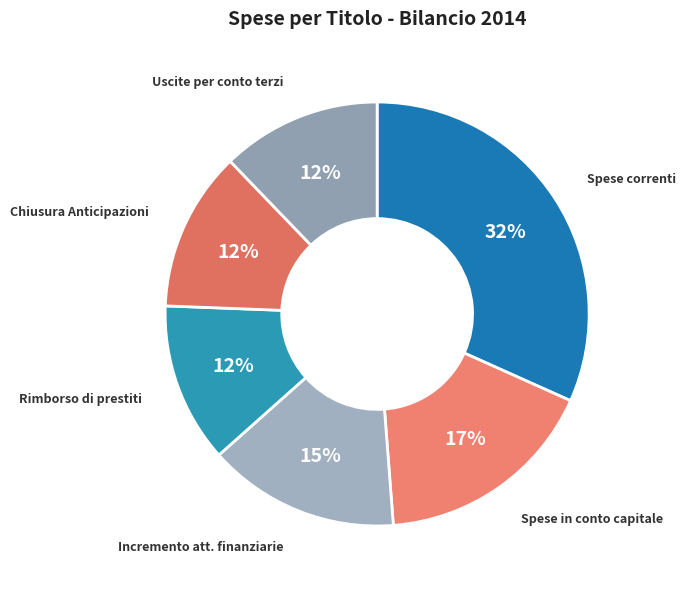

Is there a majority slice in this chart?

No